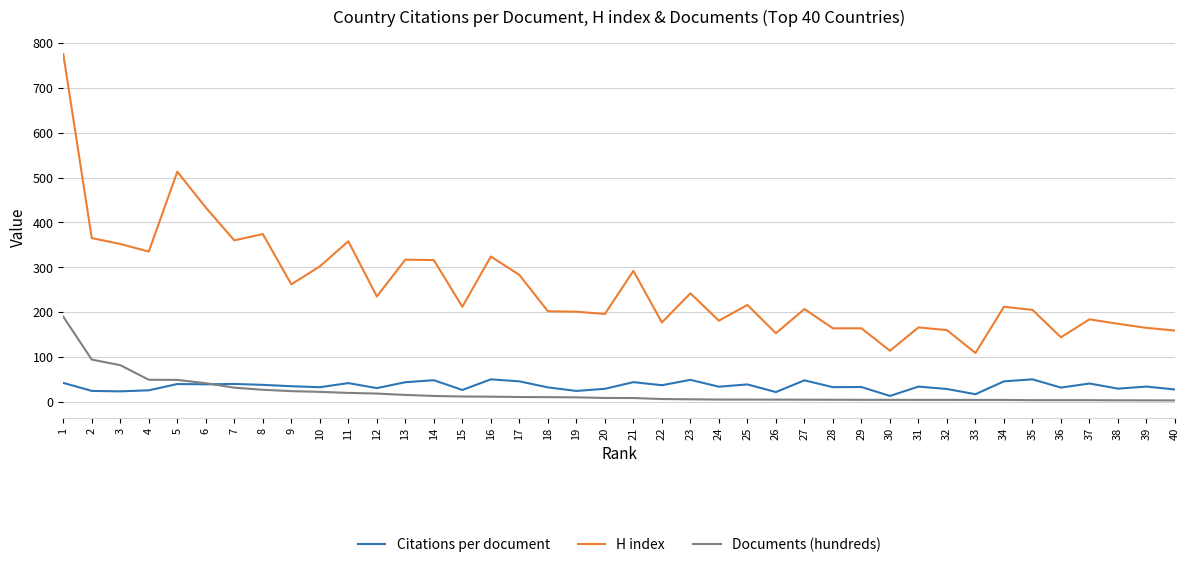

True or false: H index has a value of 114.0 at 30.

True